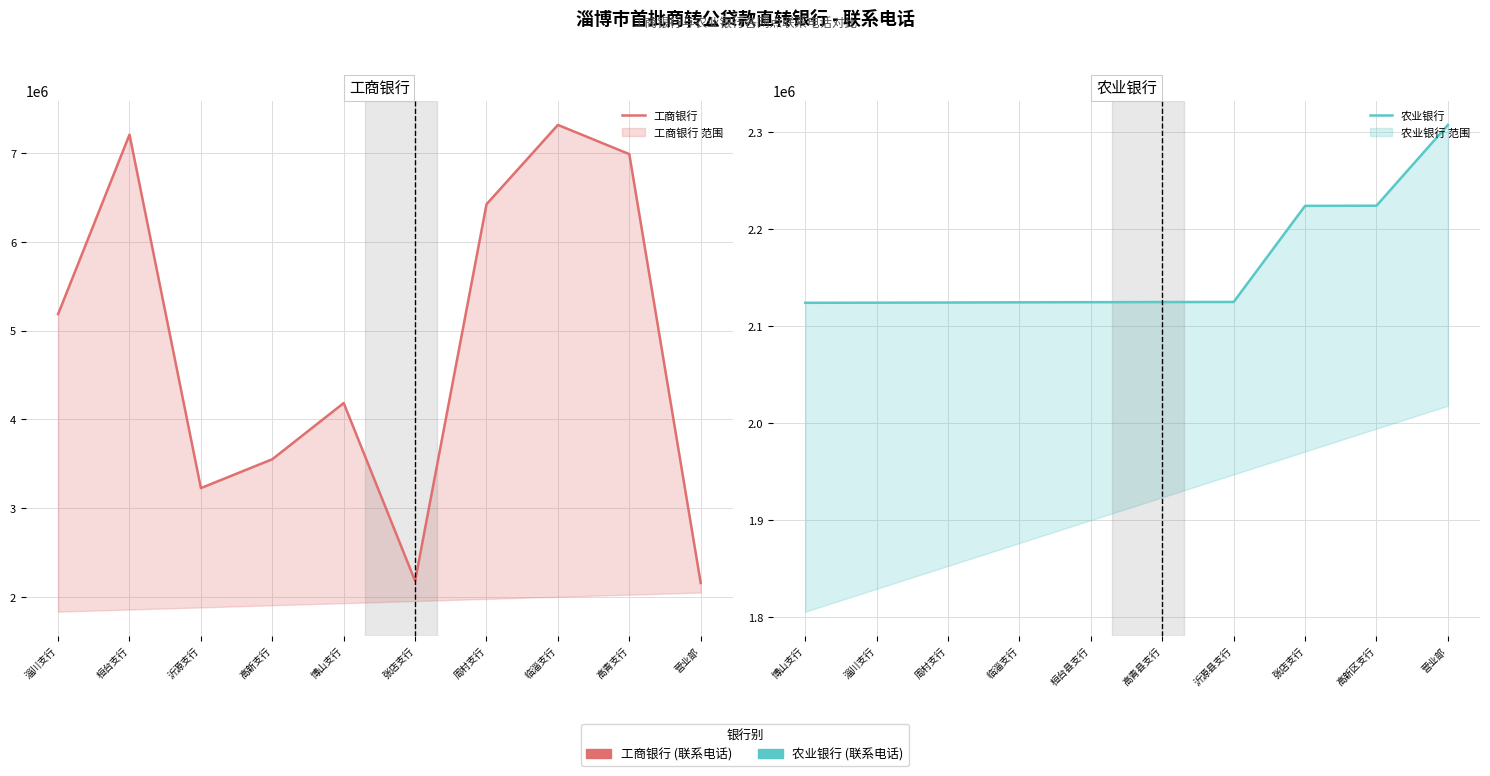

What is the minimum value for 农业银行?

2124054